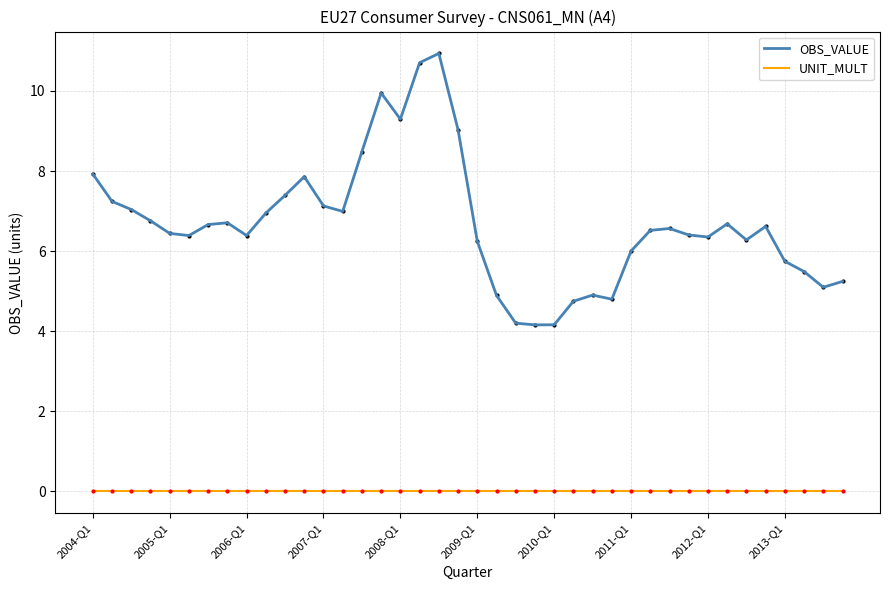

List the series in order of their peak value, lowest first.

UNIT_MULT, OBS_VALUE